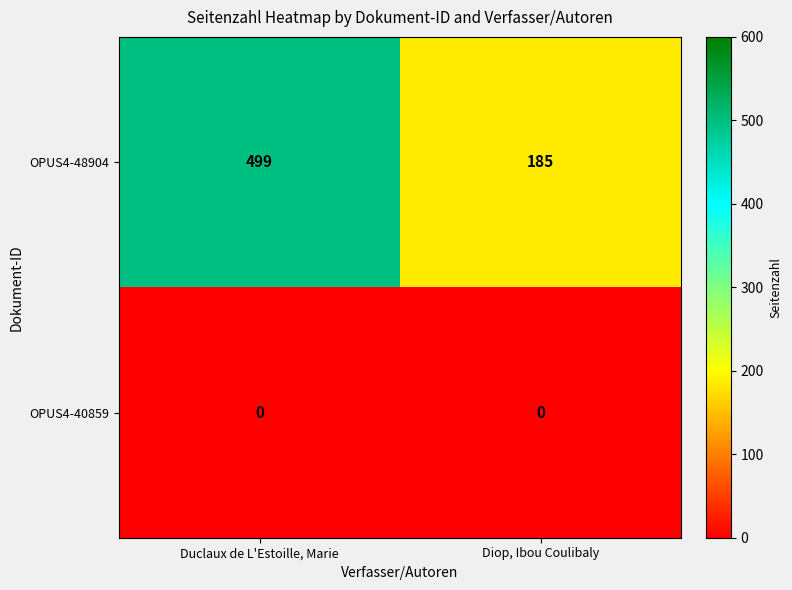

Reading right to left, transcribe all the data shown in this chart.

OPUS4-48904: 185	499
OPUS4-40859: 0	0